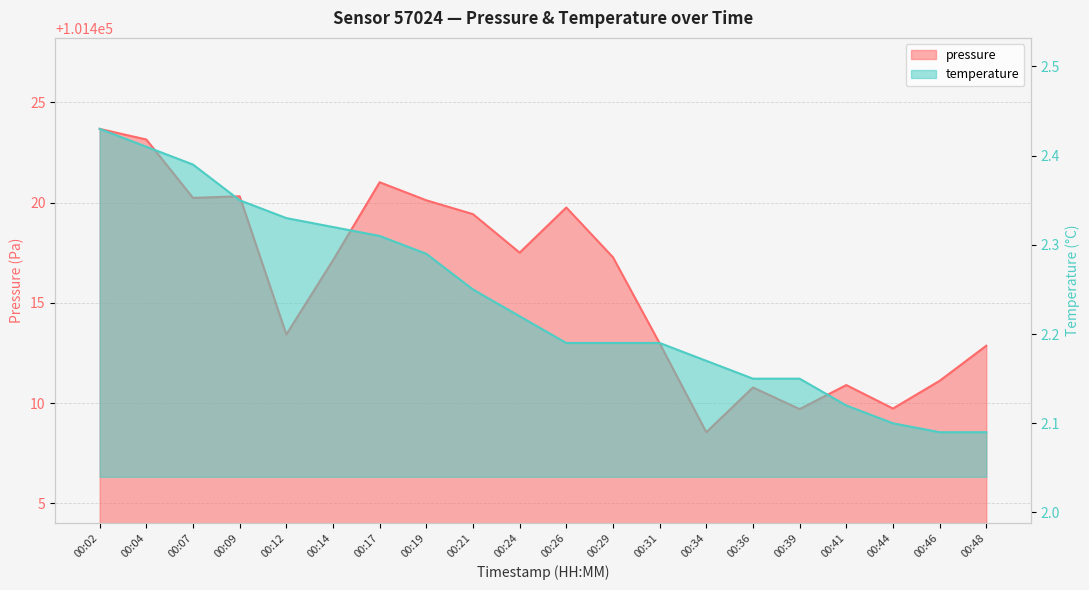

True or false: pressure and temperature cross at least once.

False